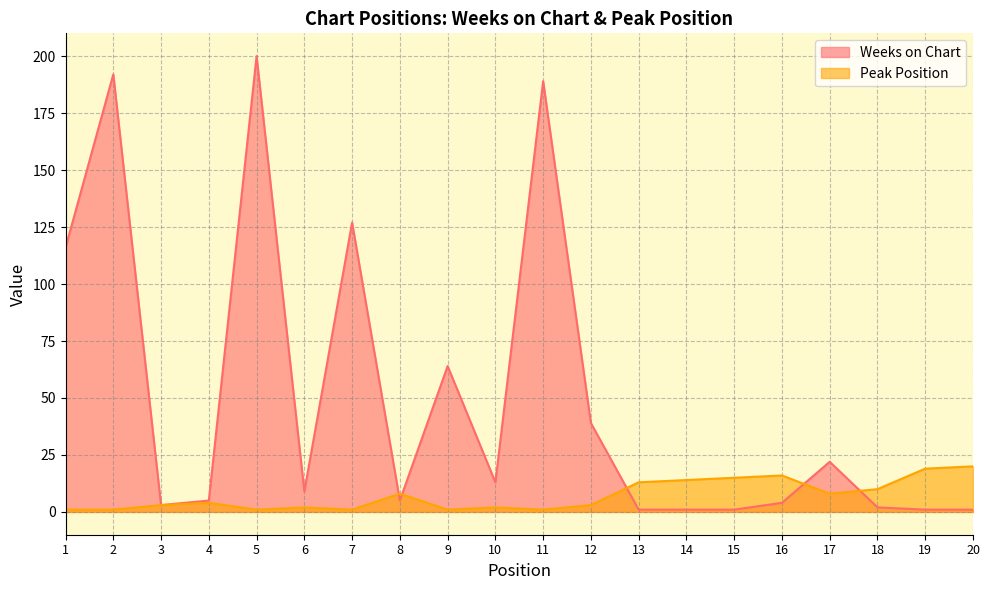

What is the difference between the highest and lowest values at 15?

14